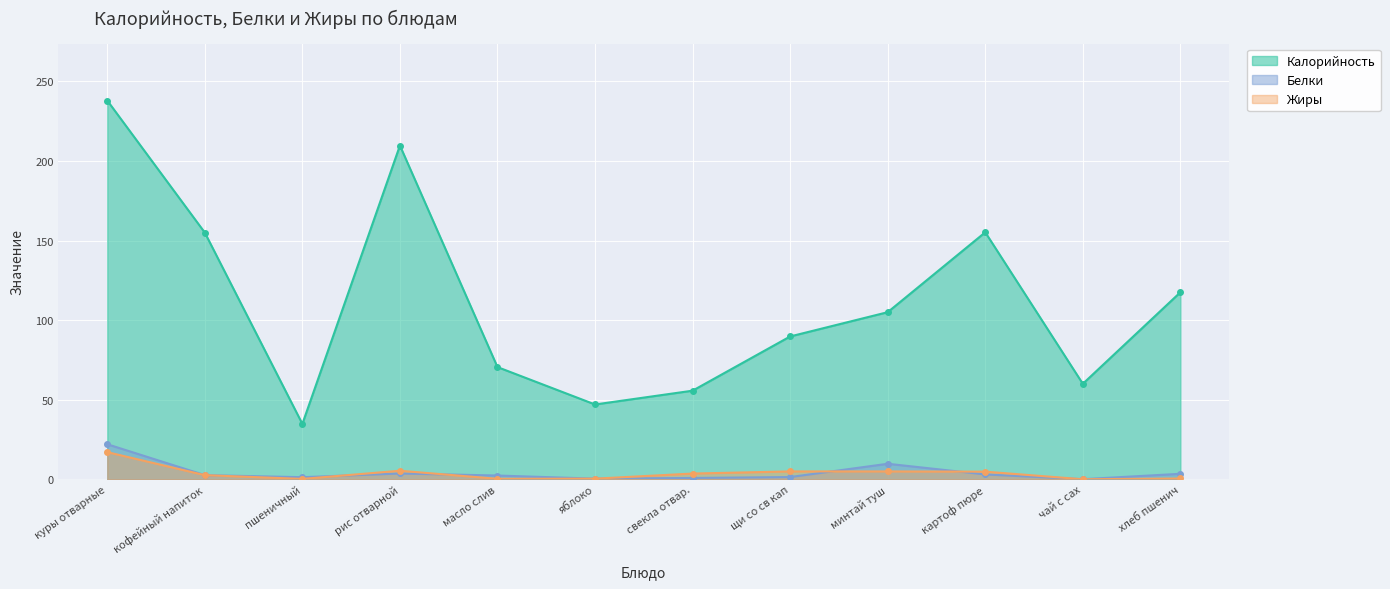

Which series has the widest spread of values?

Калорийность